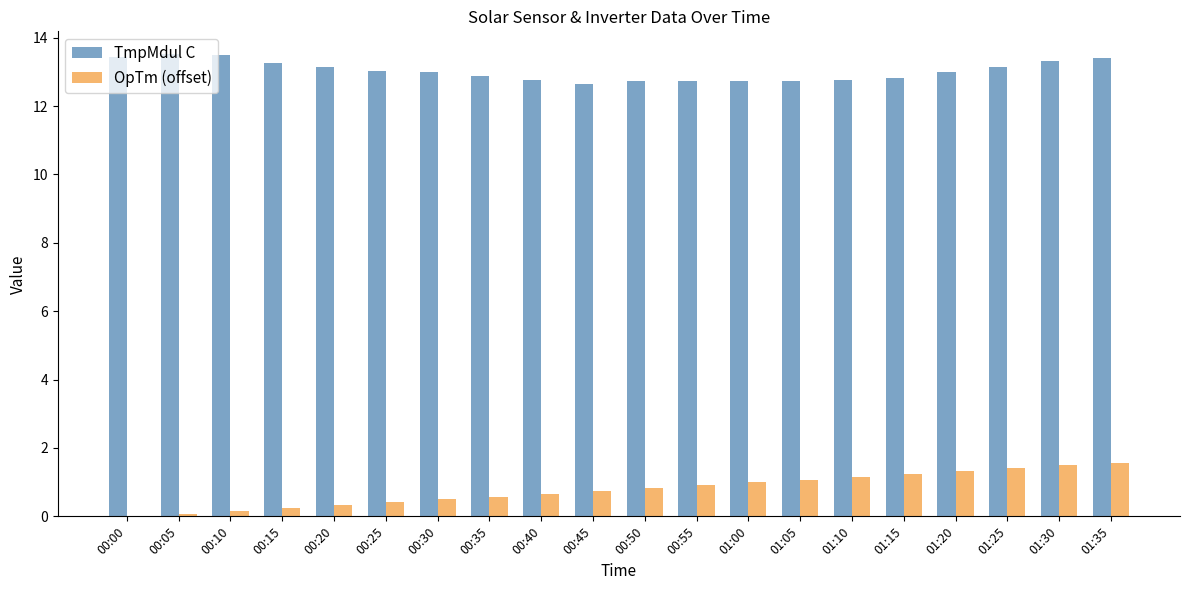

What is the highest value of the TmpMdul C series?

13.5